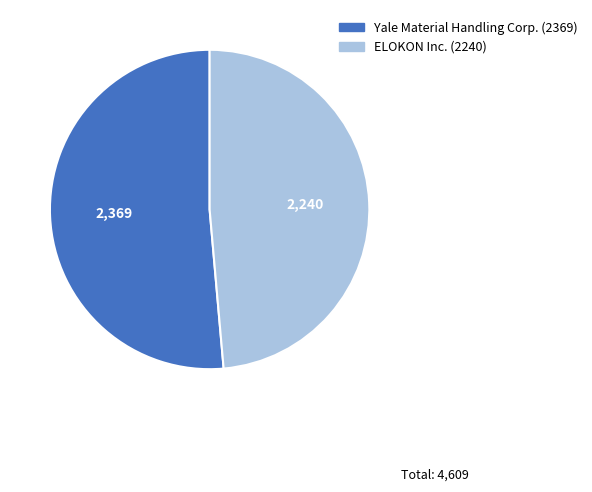

Does any single category account for the majority?

Yes